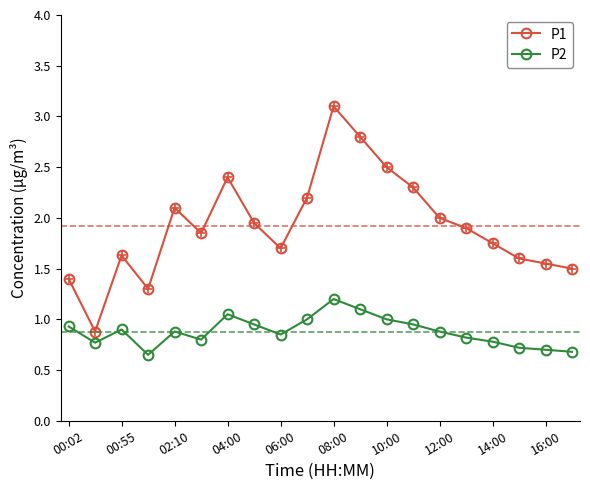

Rank the series by their maximum value, from highest to lowest.

P1, P2